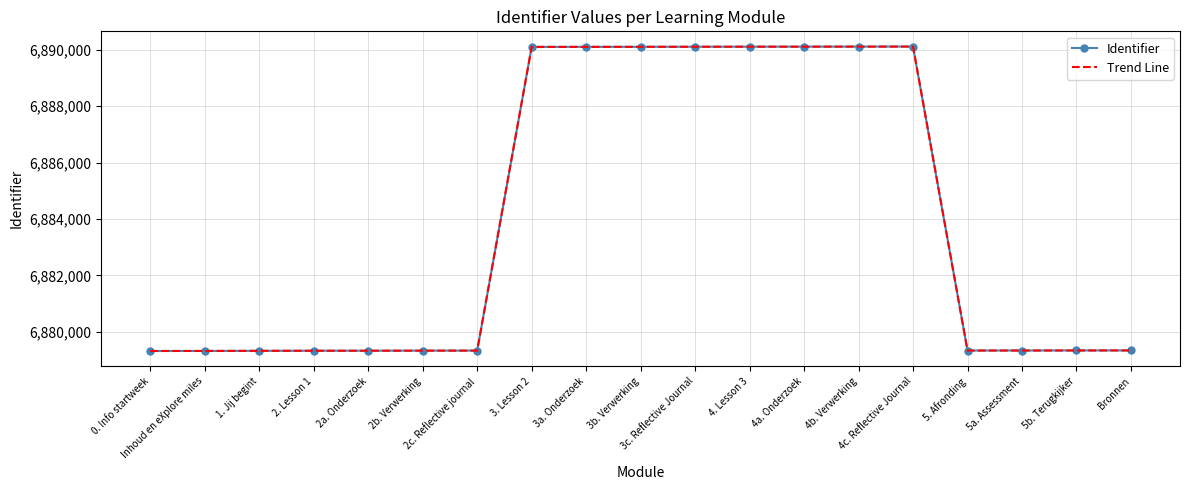

Where is the first local minimum for Trend Line?

5. Afronding